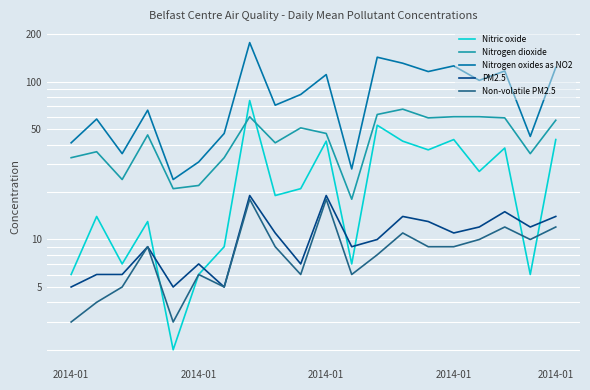

What is the sum of all PM2.5 values?

209